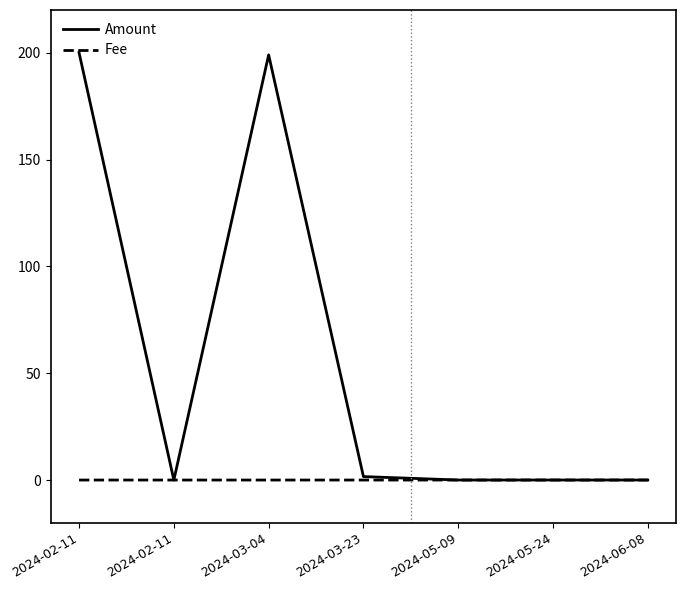

In Amount, how many points are higher than both neighbors (excluding endpoints)?

1